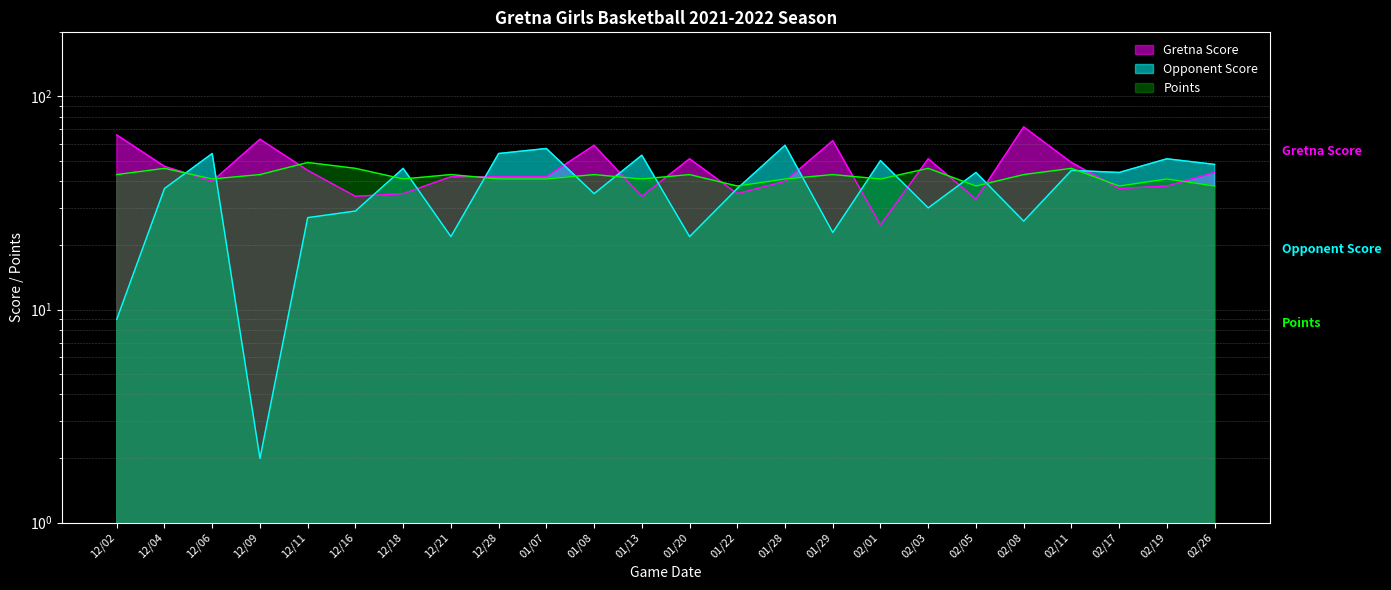

True or false: Opponent Score has a value of 21 at 02/03.

False